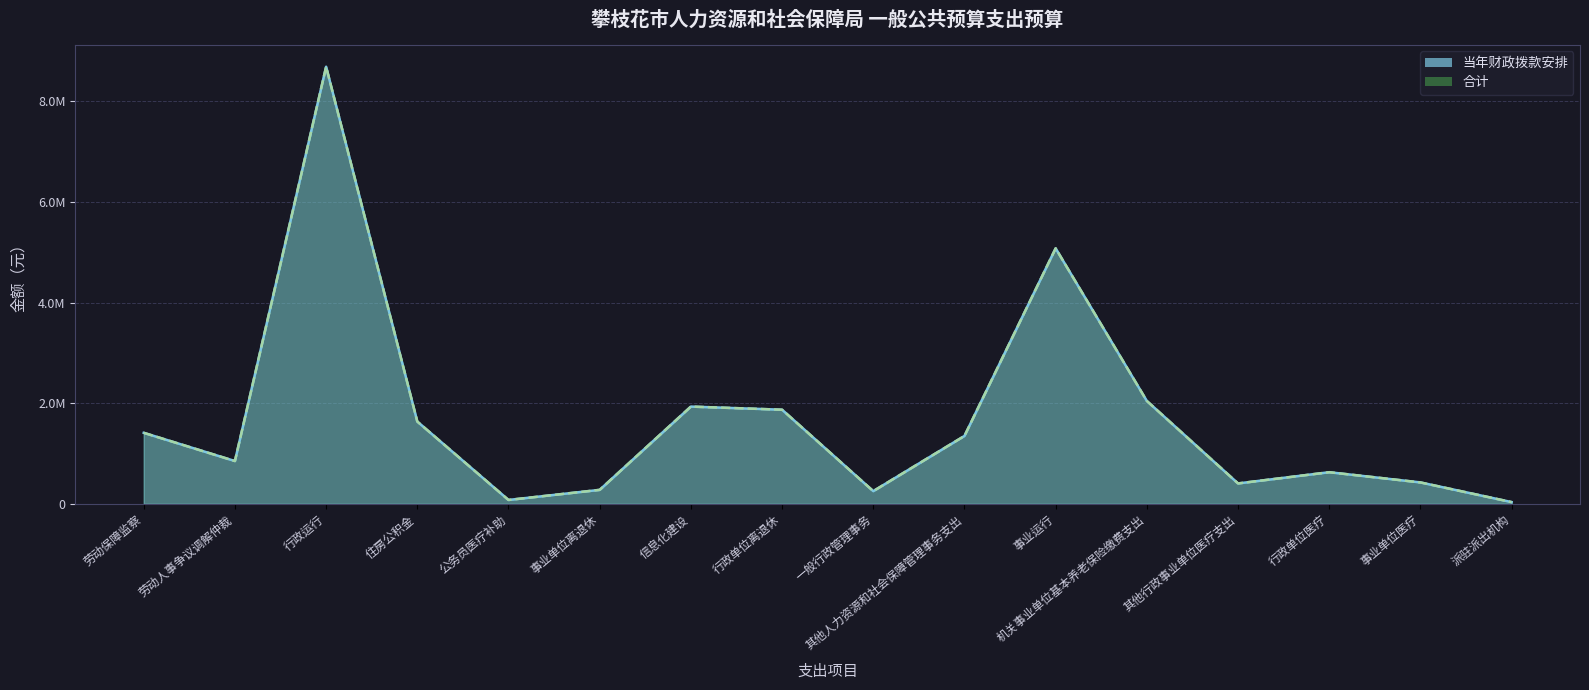

Which has a higher value, 信息化建设 or 行政单位离退休?

信息化建设